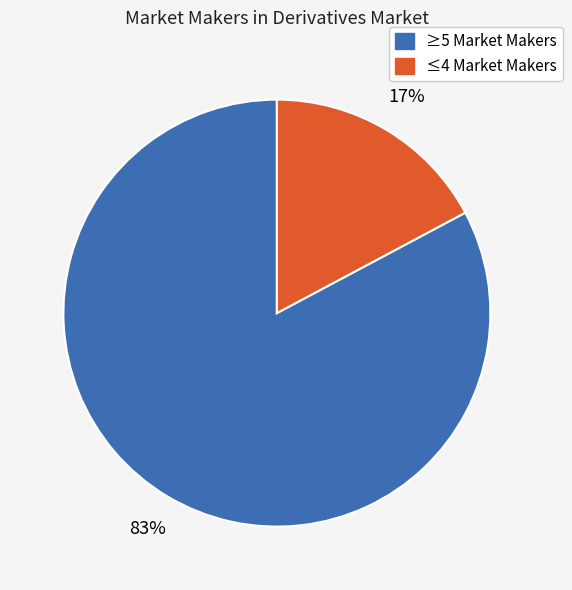

Is there any slice that represents more than half of the pie?

Yes